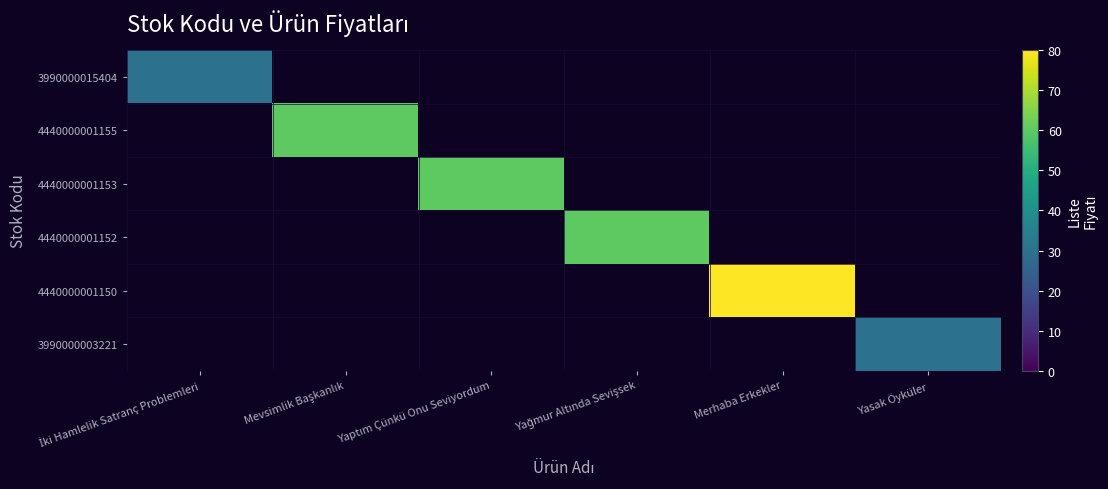

The 4440000001155 series shows 60.0 at Mevsimlik Başkanlık. True or false?

True